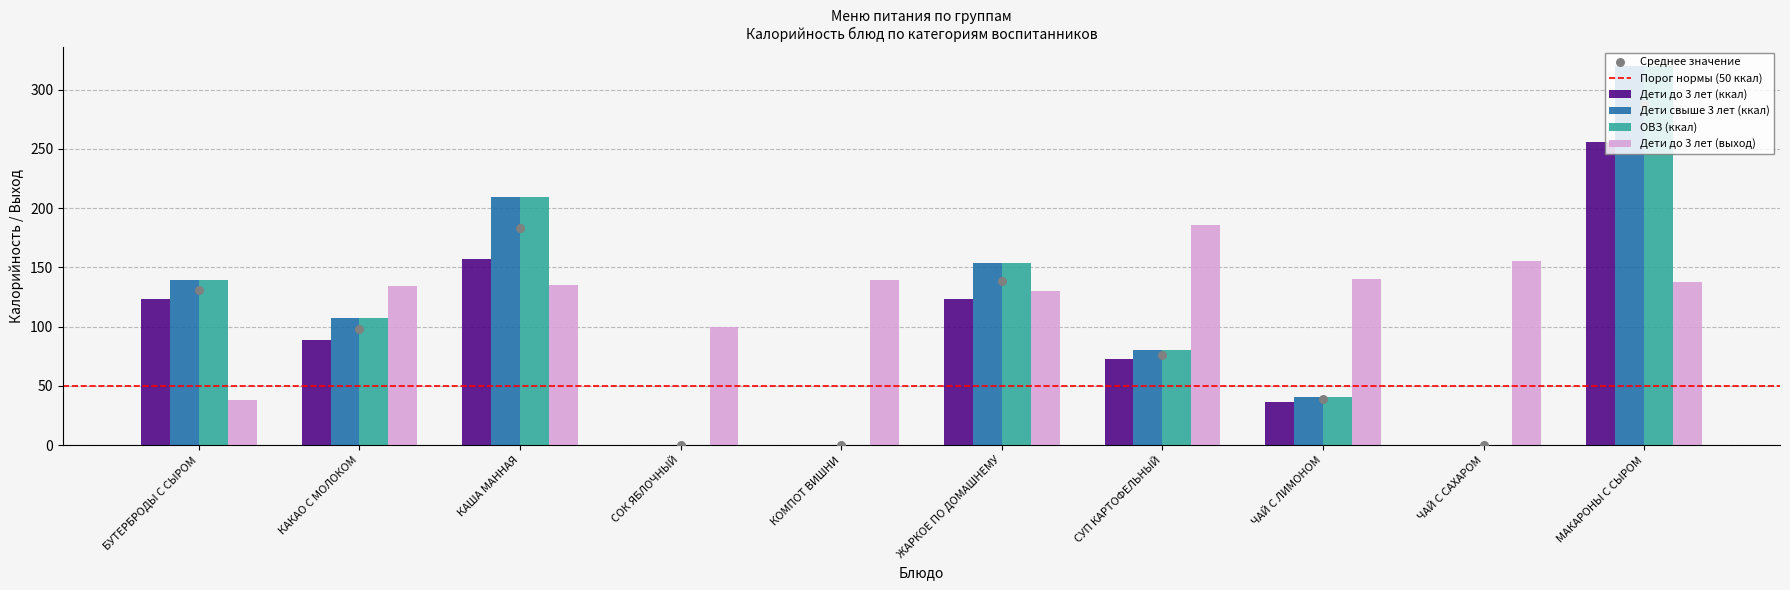

Which series reaches the minimum Y coordinate?

Дети до 3 лет (ккал)